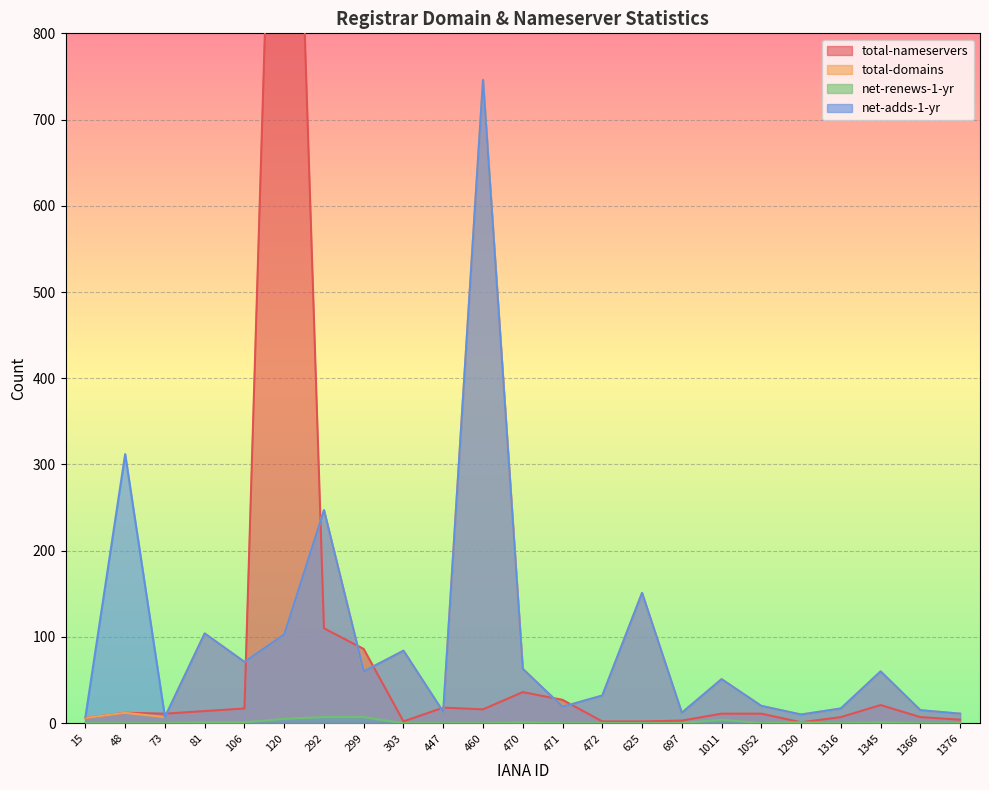

What is the difference between the maximum and second lowest values in the total-domains series?

739